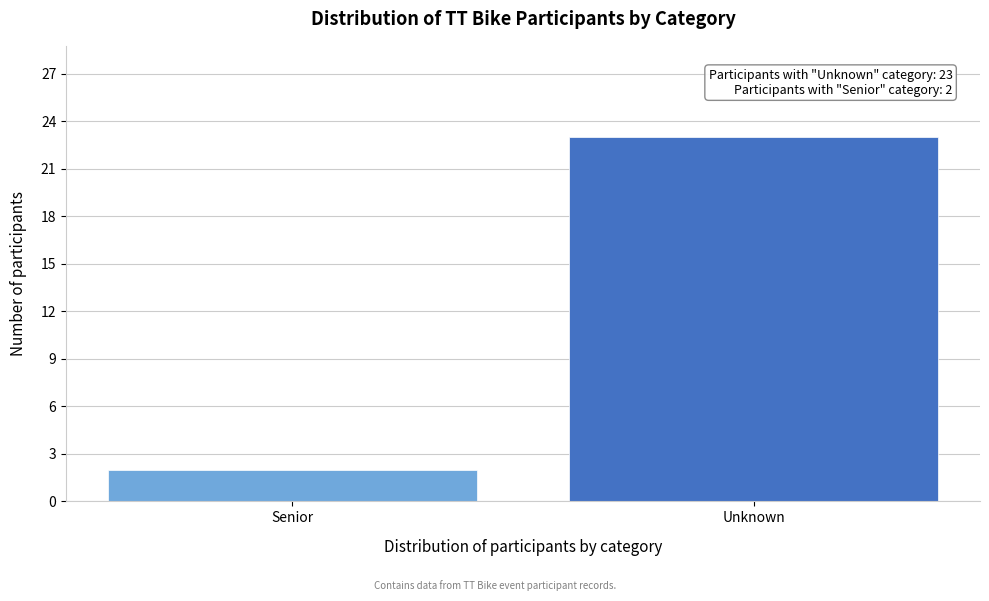

Reading right to left, list all the values displayed in this chart.

23	2